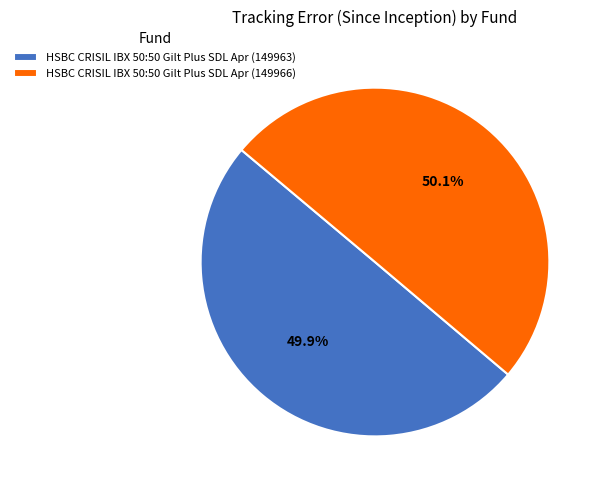

How many segments does this pie chart have?

2